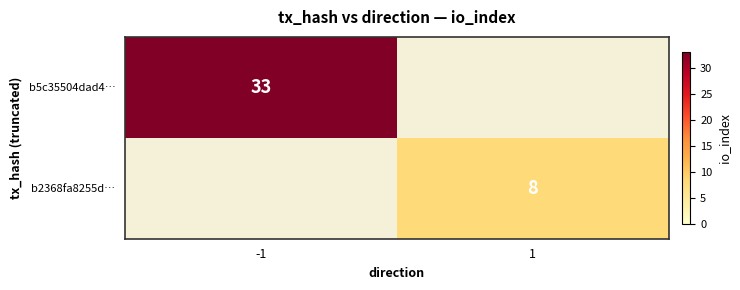

The b5c35504dad4… series shows 33 at -1. True or false?

True